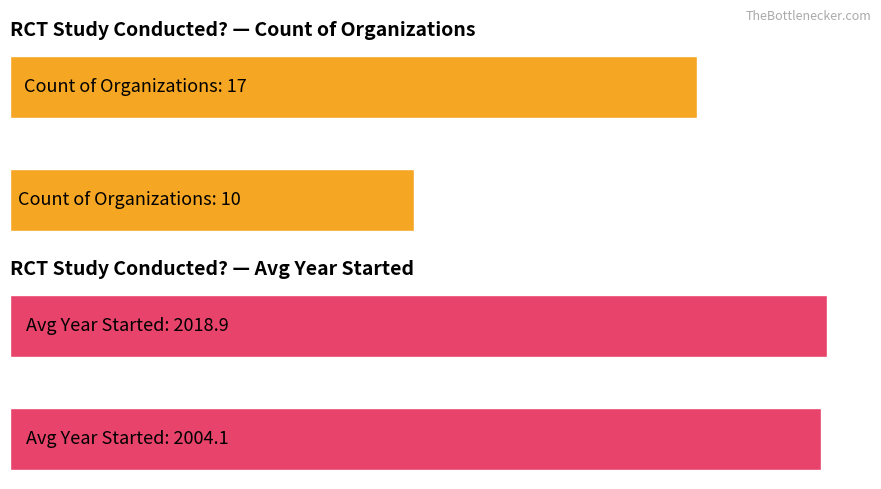

At how many categories does at least one series exceed 1394?

2